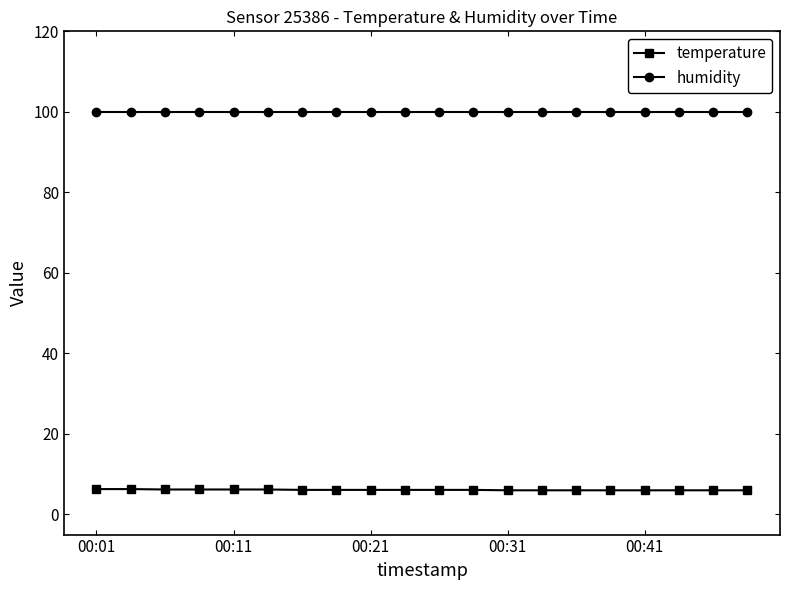

Which series has the widest spread of values?

temperature